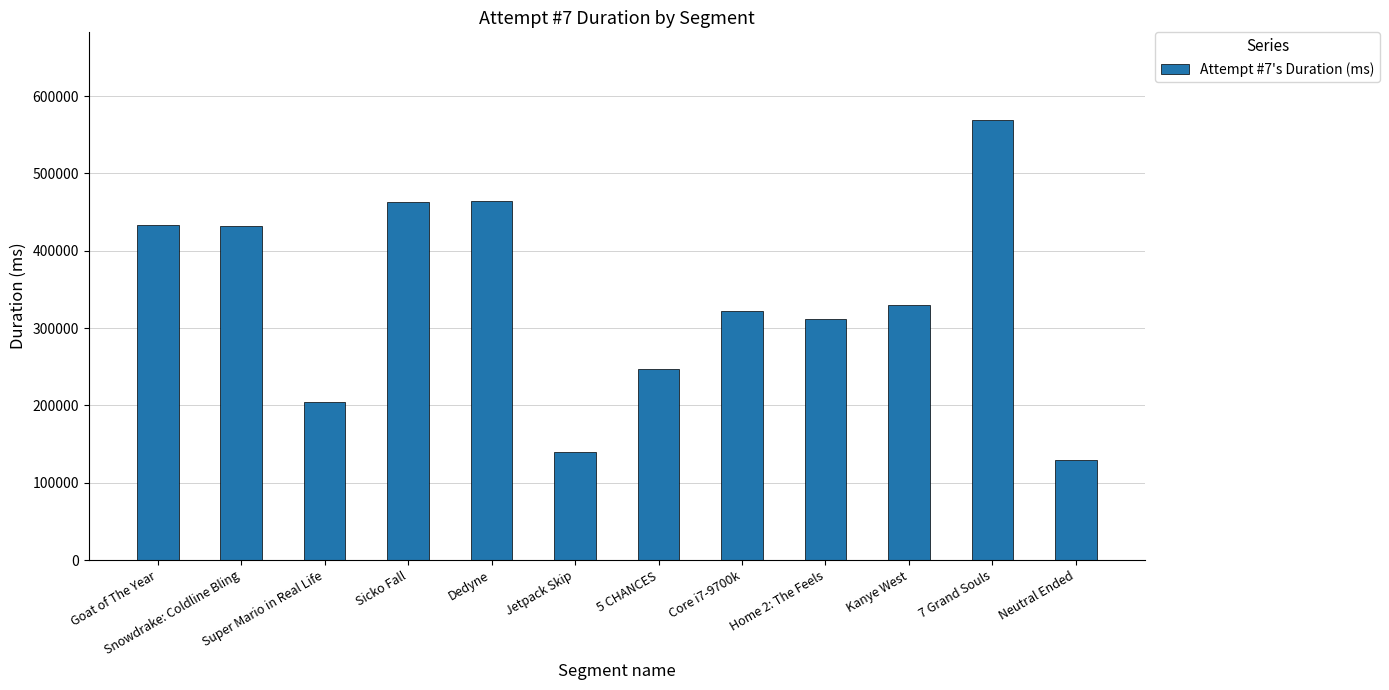

At which category does the chart reach its peak across all series?

7 Grand Souls